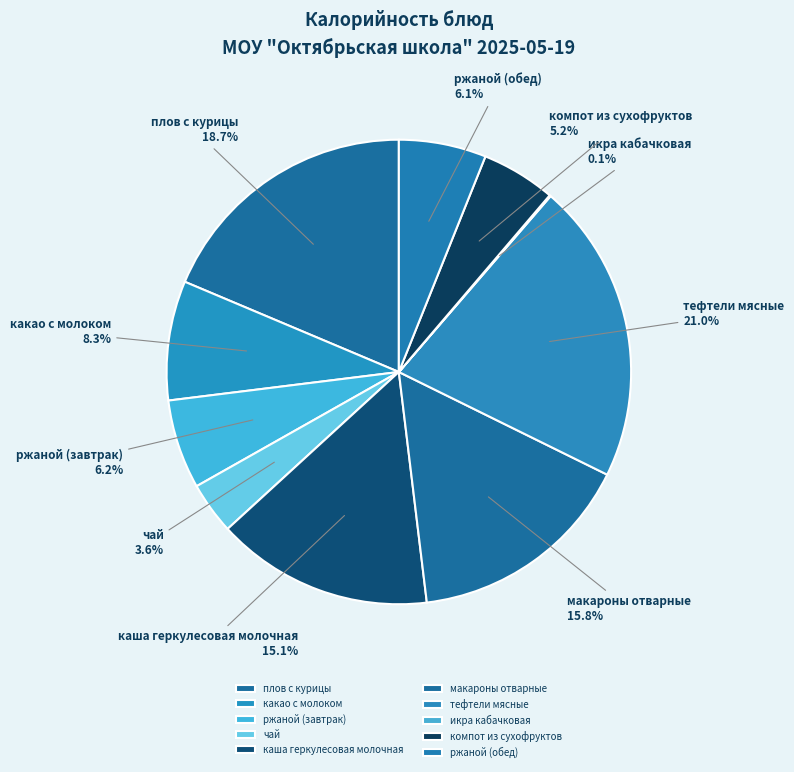

Which has a higher value, какао с молоком or каша геркулесовая молочная?

каша геркулесовая молочная